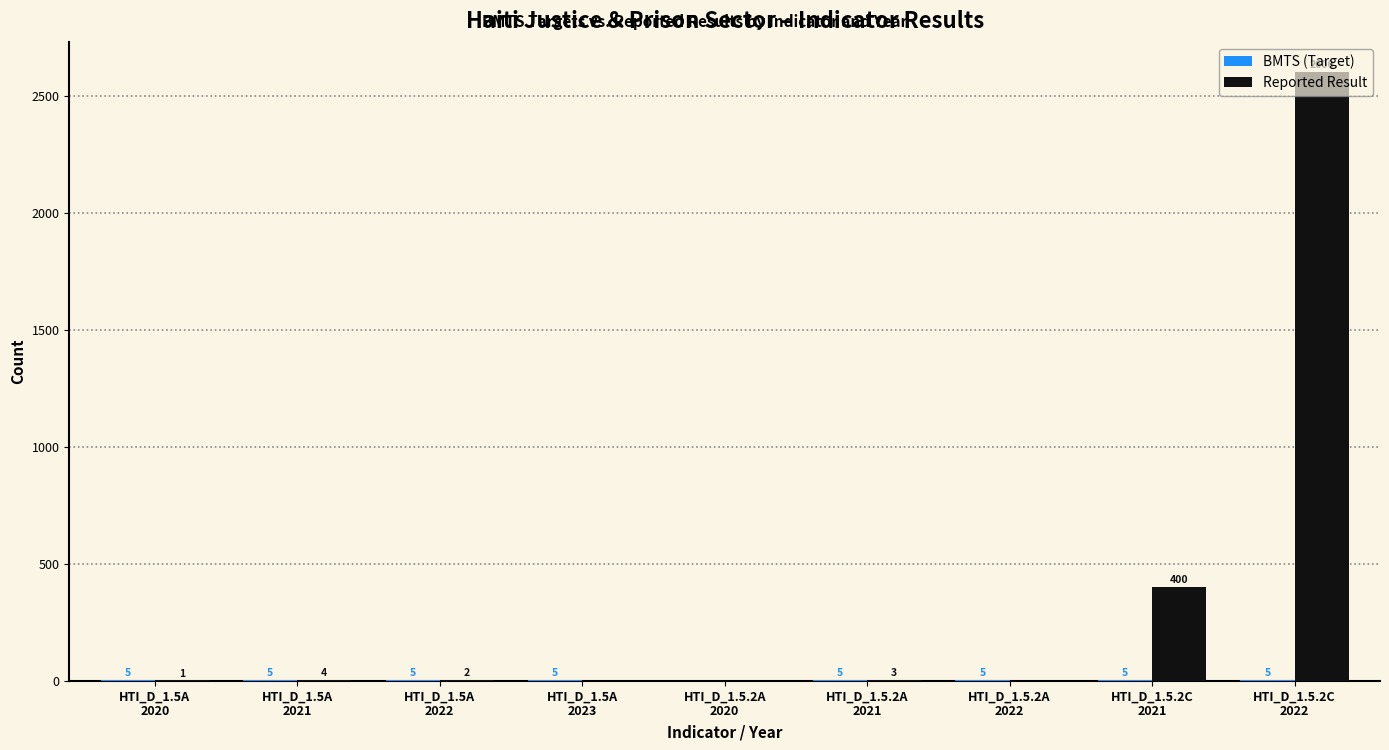

Which series has the largest total across all categories?

Reported Result